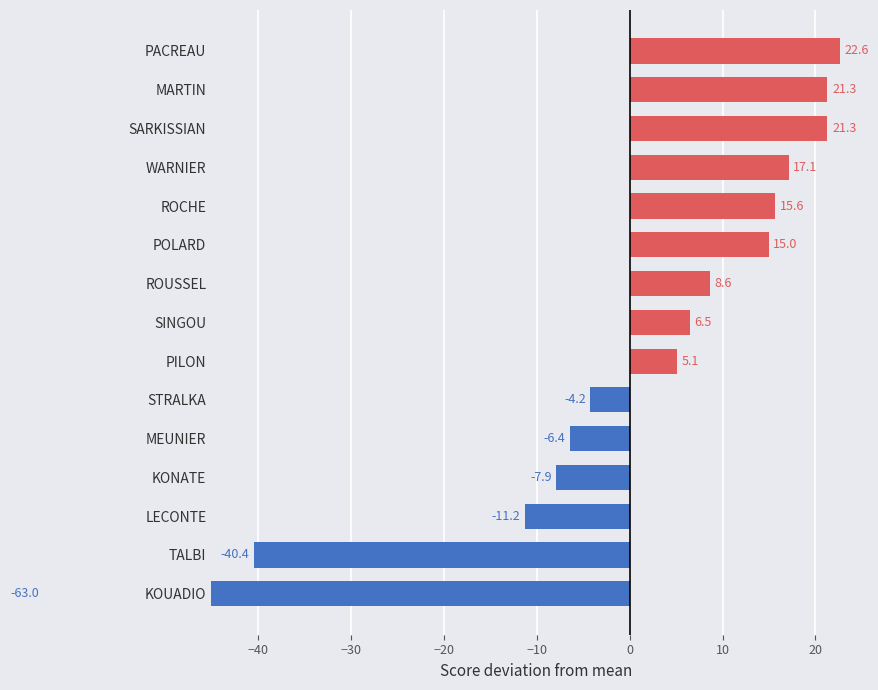

What is the difference between the second highest and second lowest values?

61.7